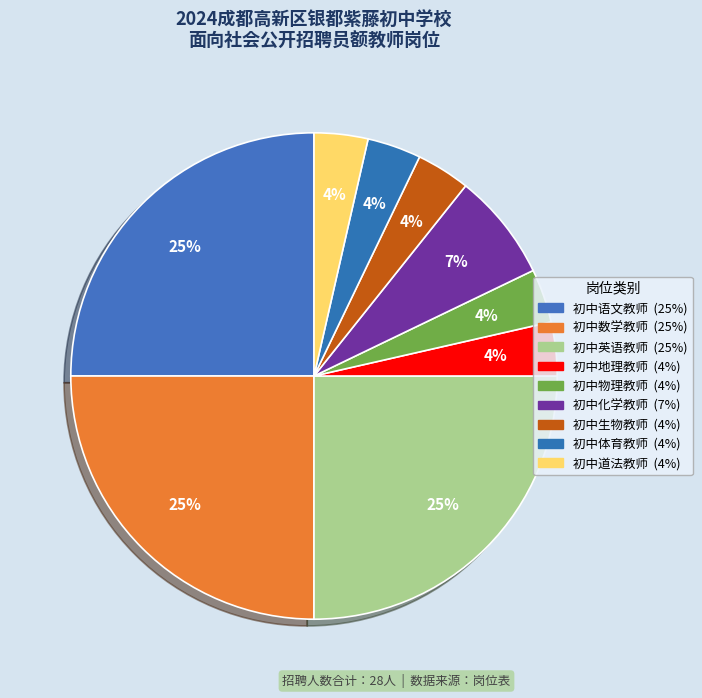

Approximately how many times larger is the value at 初中地理教师 compared to 初中生物教师?

1.0